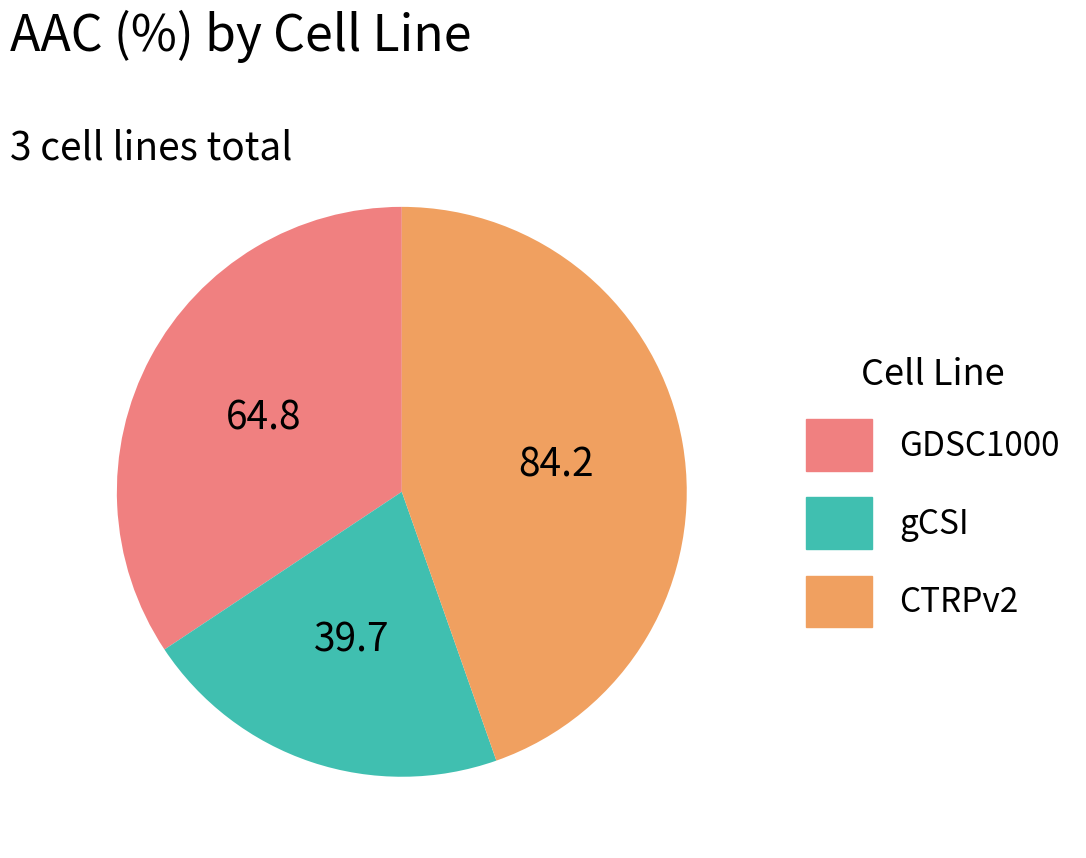

Is GDSC1000 the majority of the pie?

No